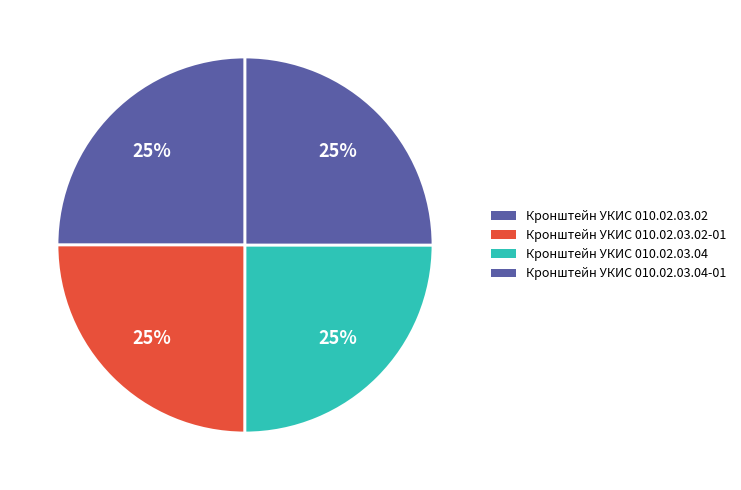

Rank the categories by value from highest to lowest.

Кронштейн УКИС 010.02.03.04-01, Кронштейн УКИС 010.02.03.04, Кронштейн УКИС 010.02.03.02-01, Кронштейн УКИС 010.02.03.02